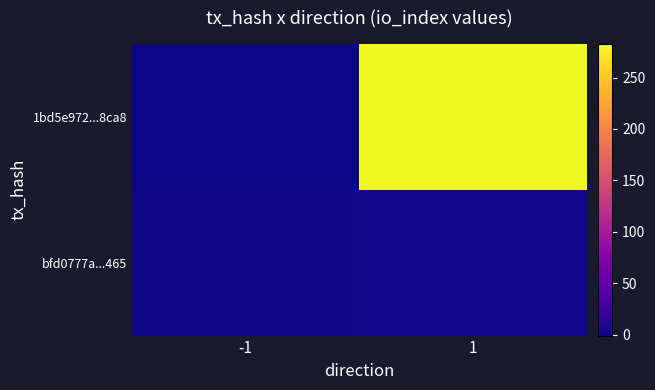

Between 1 and -1, which is larger?

1